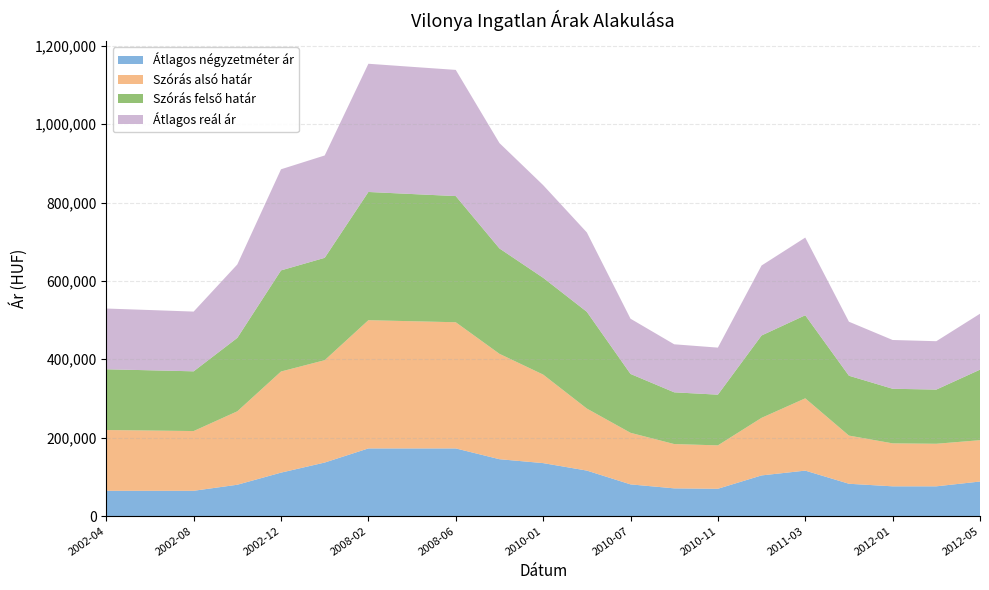

The Átlagos négyzetméter ár series shows 34963 at 2012-05. True or false?

False